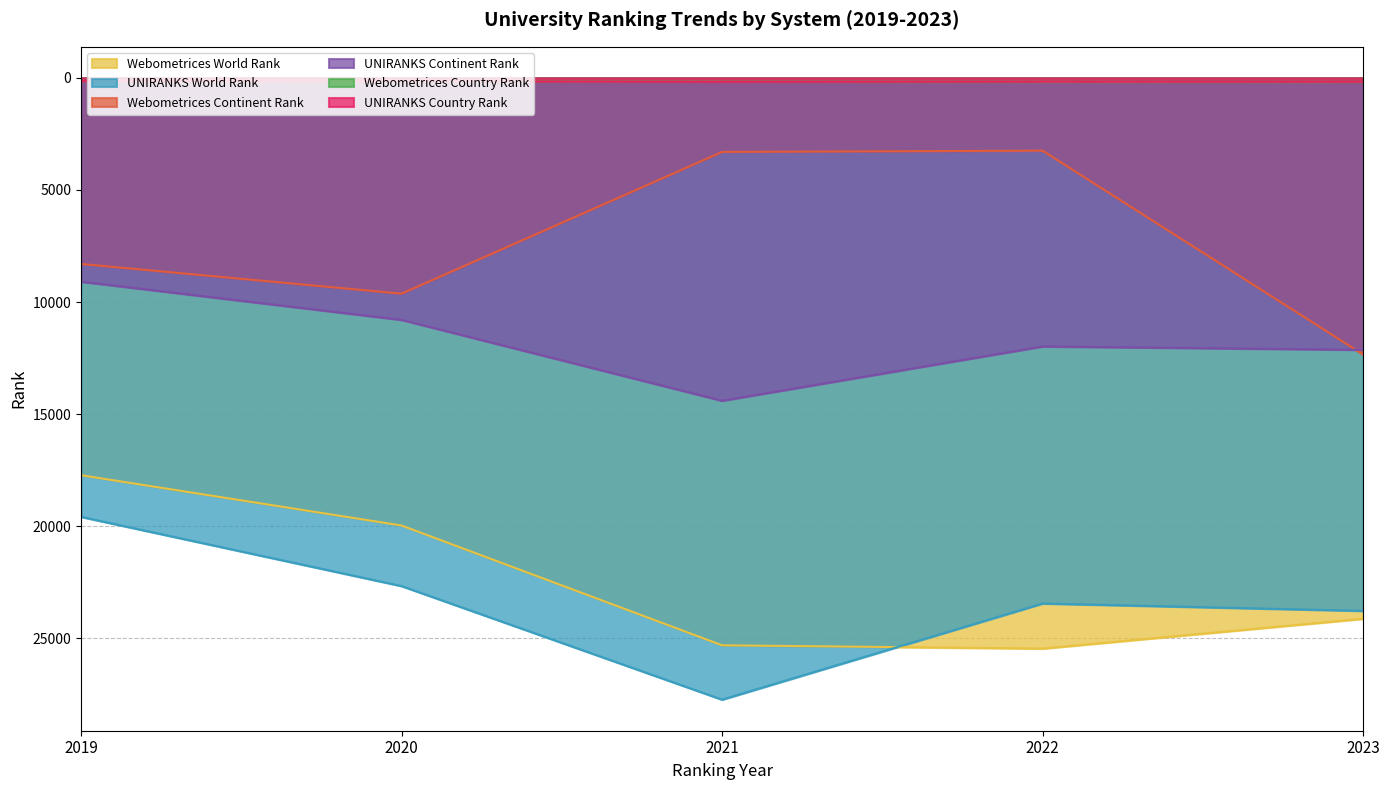

What is the greatest value displayed?

27732